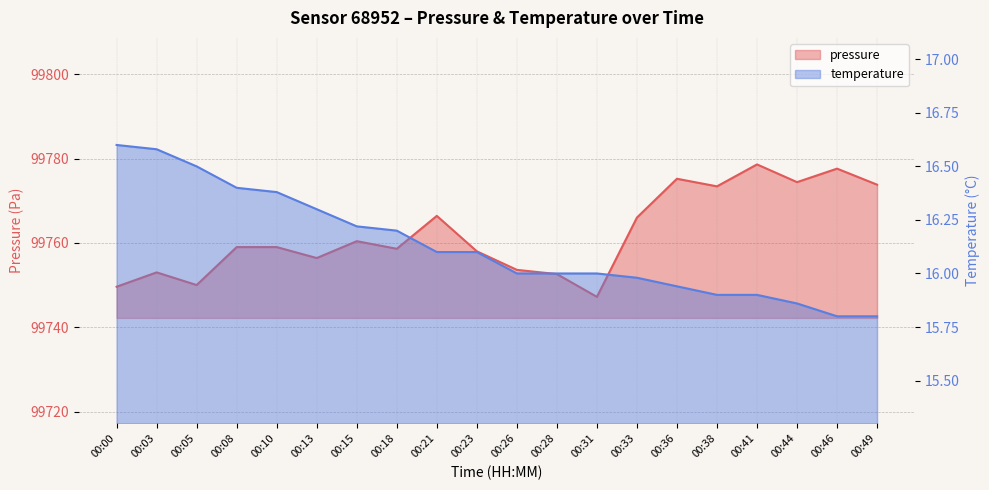

At which category is the sum across all series the highest?

00:41